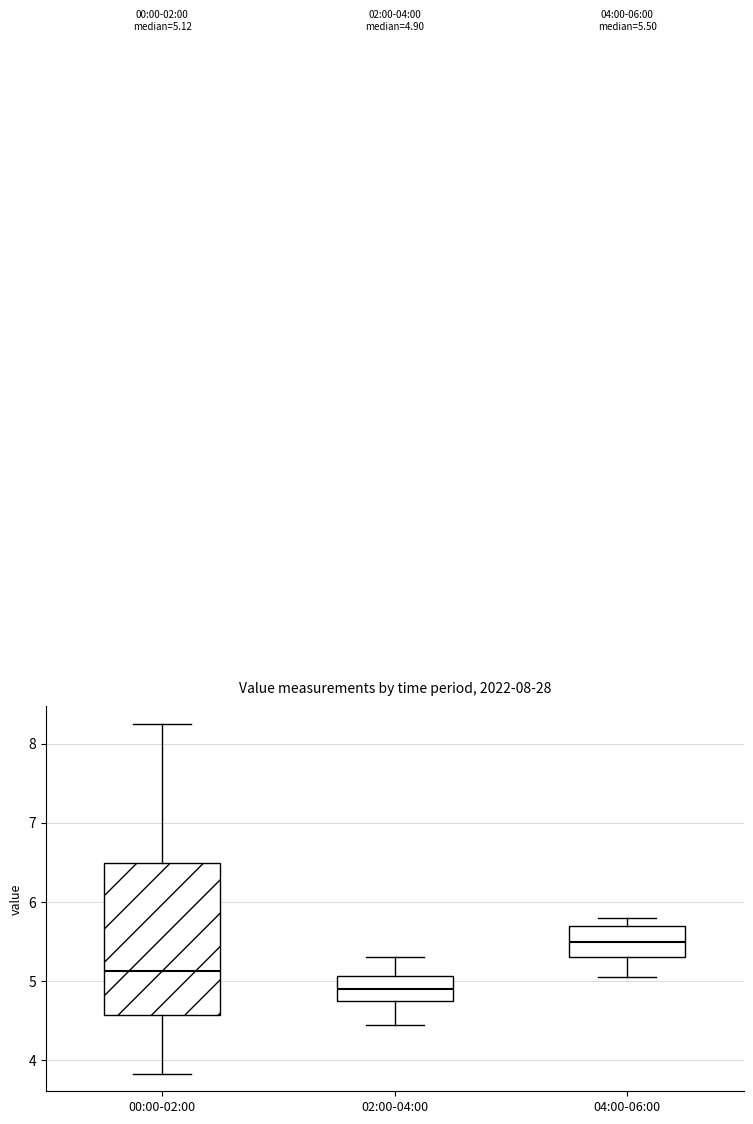

Which box is the tallest, from its lower edge to its upper edge?

00:00-02:00